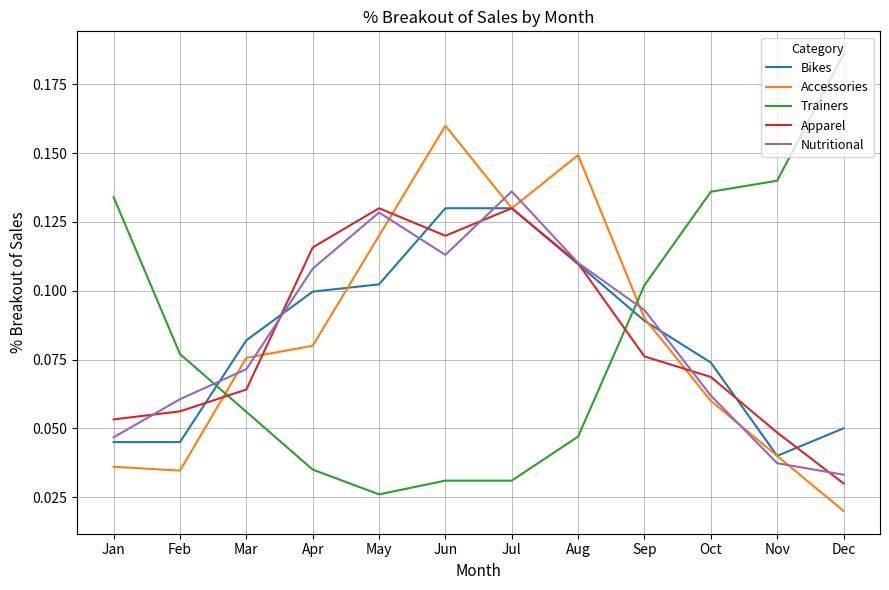

What are all the series names shown in the legend?

Bikes, Accessories, Trainers, Apparel, Nutritional